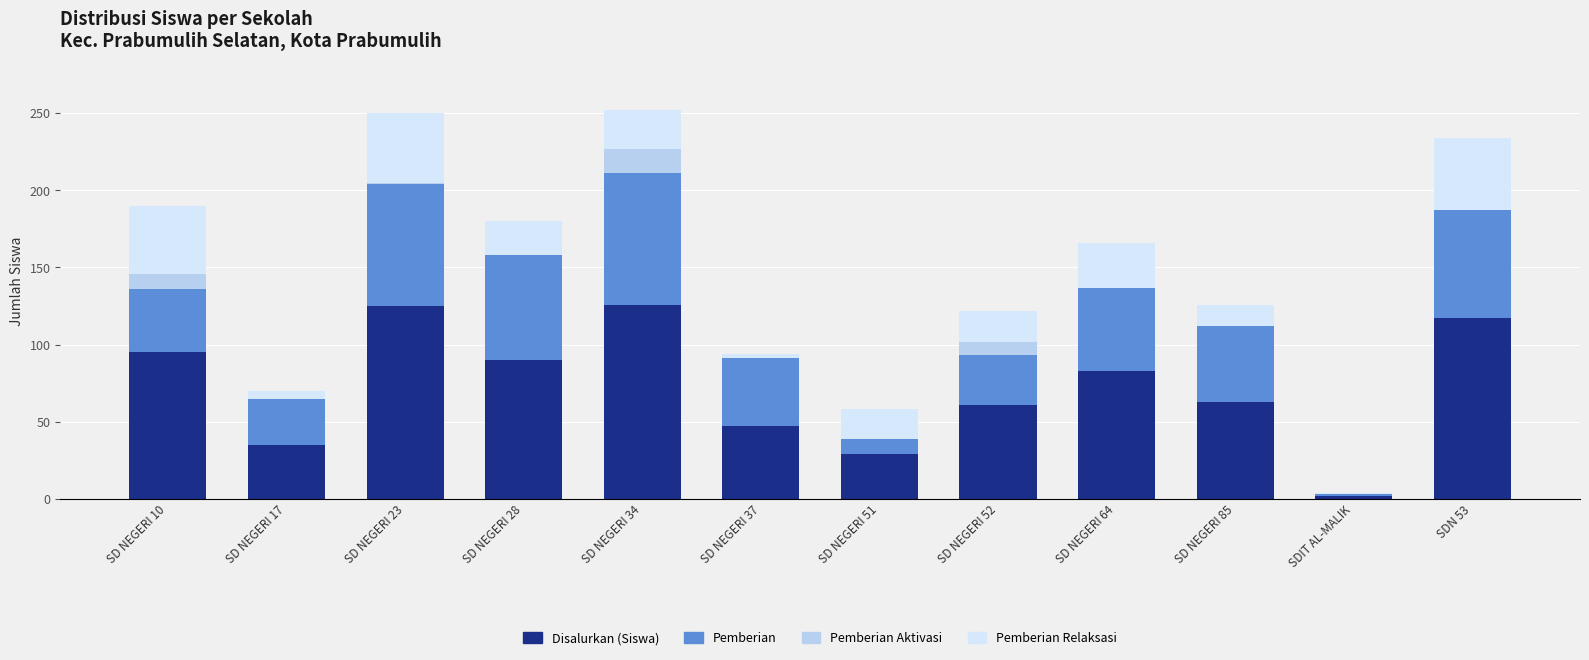

What are all the series names shown in the legend?

Disalurkan (Siswa), Pemberian, Pemberian Aktivasi, Pemberian Relaksasi